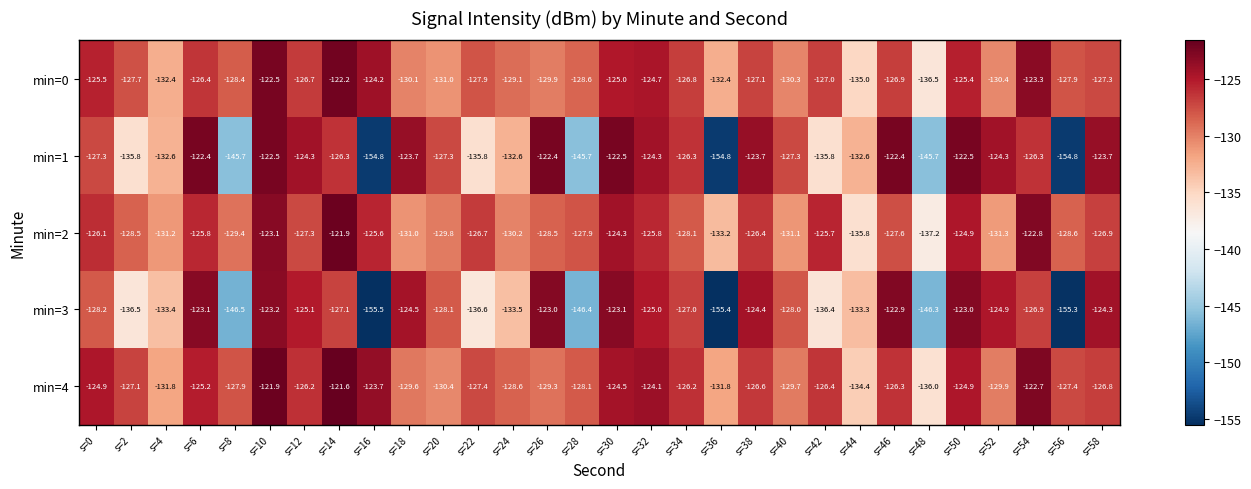

What is the difference between the second highest and second lowest values in the min=4 series?

12.5